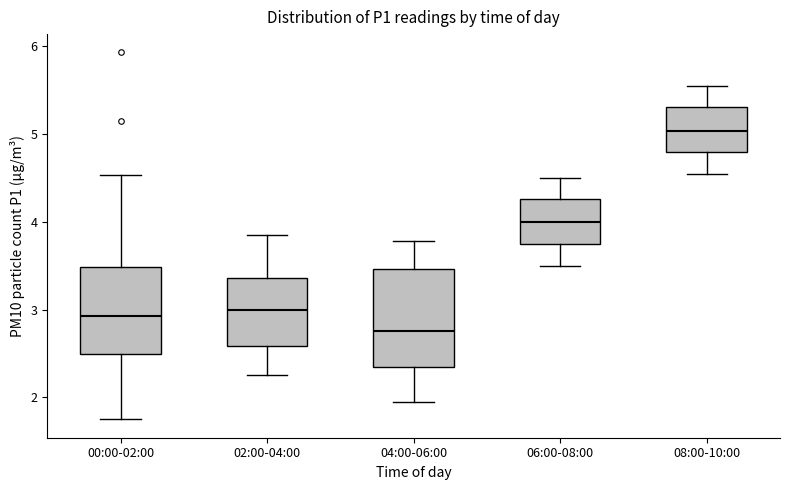

Comparing the boxes themselves (not the whiskers), which one is the tallest?

04:00-06:00